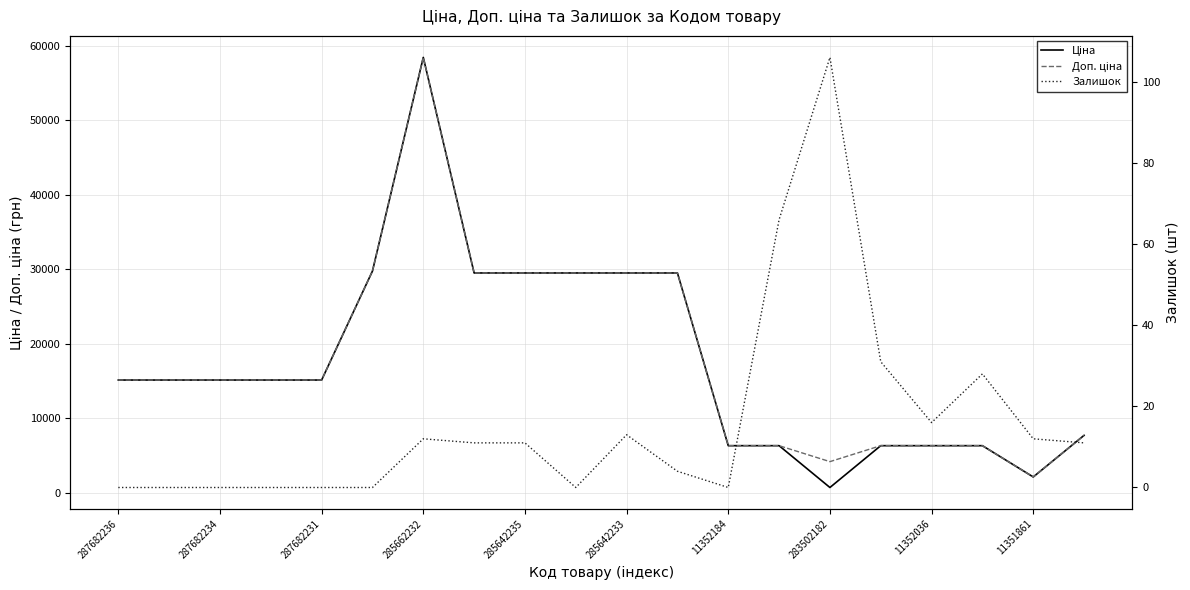

What is the total value across all series at 19?

15397.3